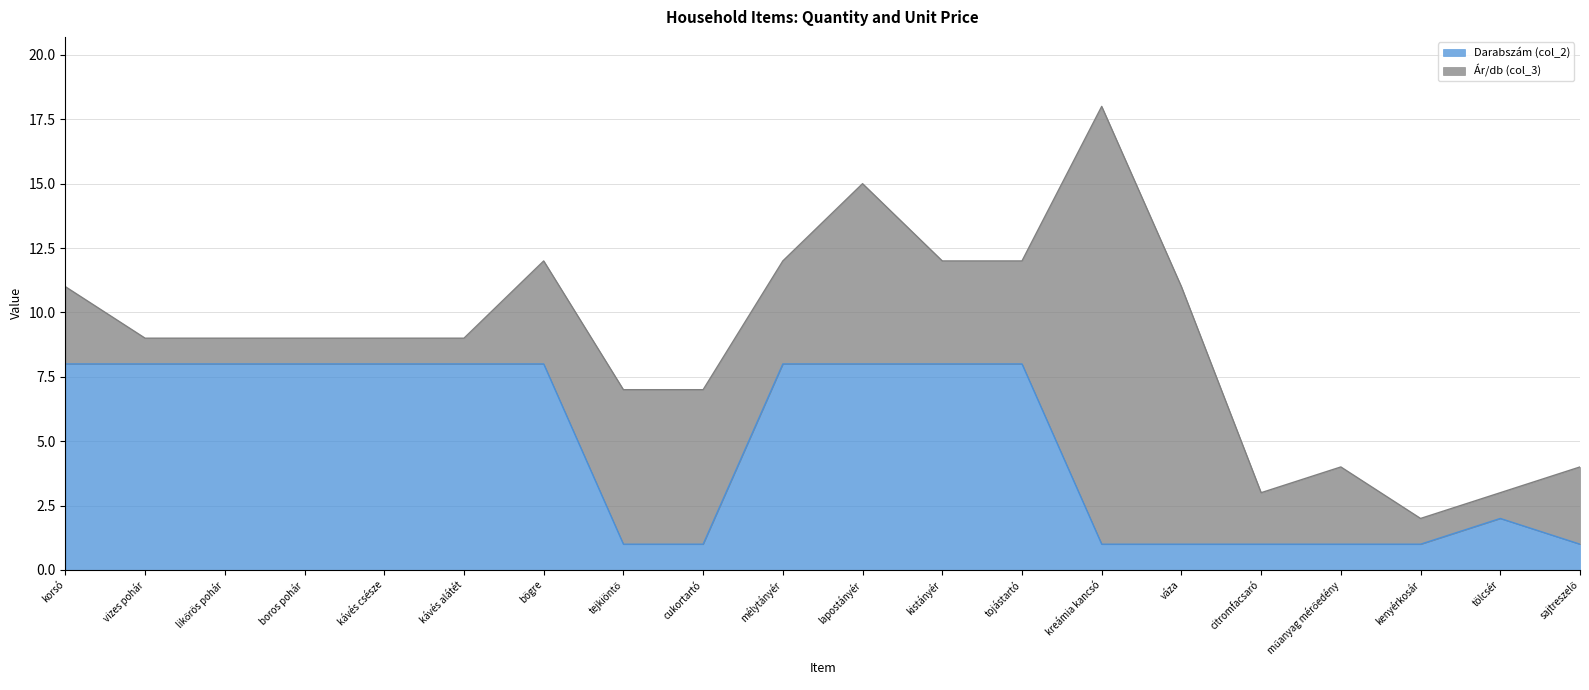

List the labels in order of value, largest first.

korsó, vizes pohár, likőrös pohár, boros pohár, kávés csésze, kávés alátét, bögre, mélytányér, lapostányér, kistányér, tojástartó, tölcsér, tejkiöntő, cukortartó, kreámia kancsó, váza, citromfacsaró, műanyag mérőedény, kenyérkosár, sajtreszelő